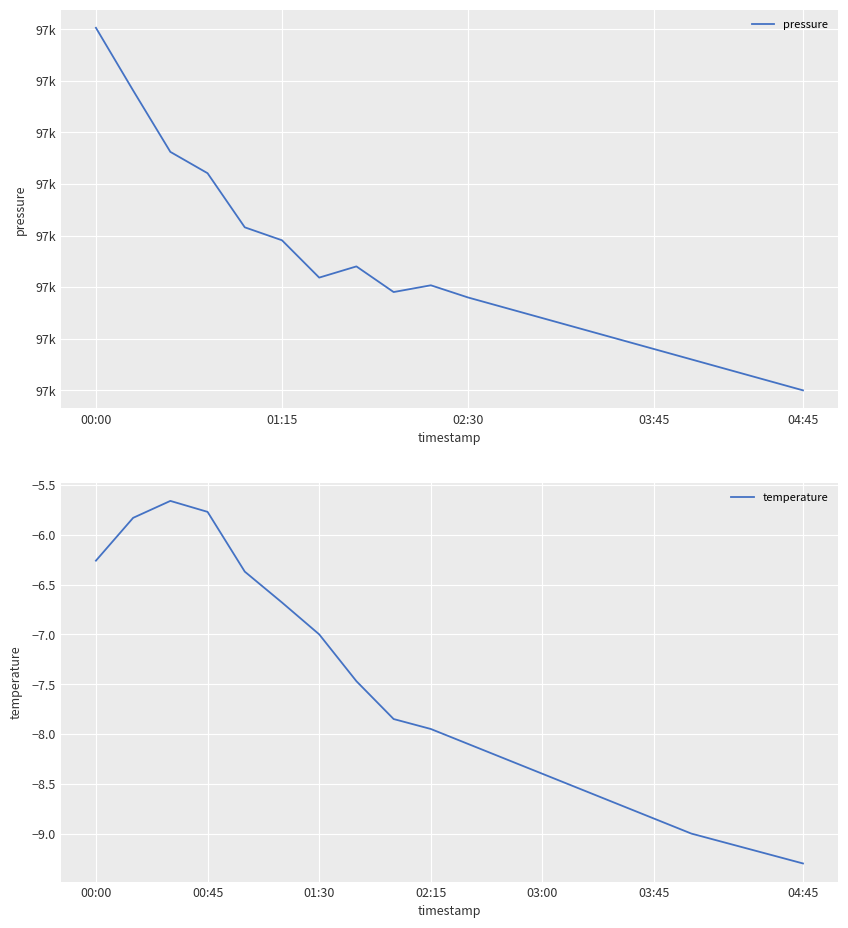

True or false: temperature and pressure intersect in this chart.

False